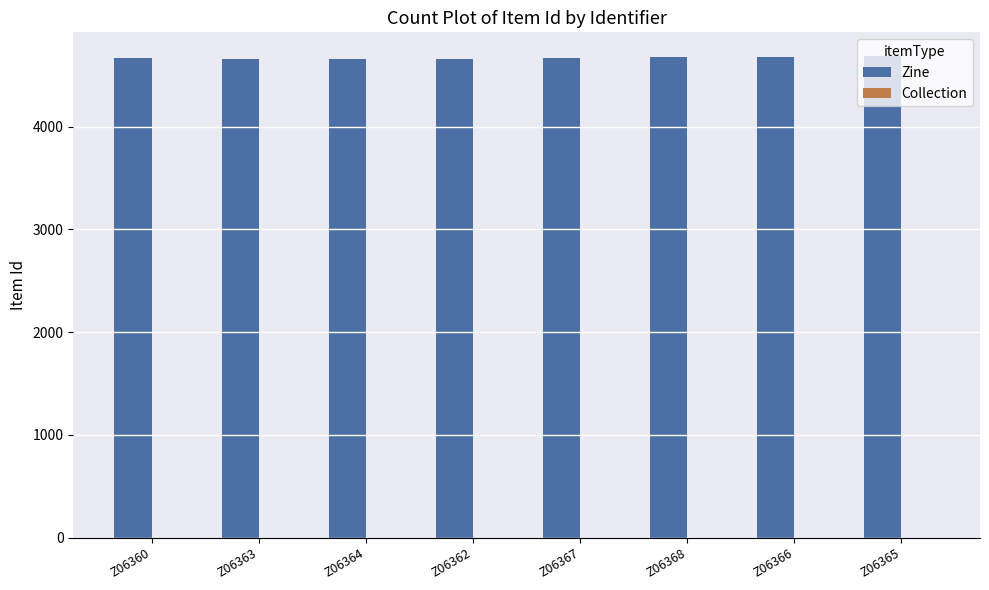

Is it true that Zine equals 6546 at Z06360?

False